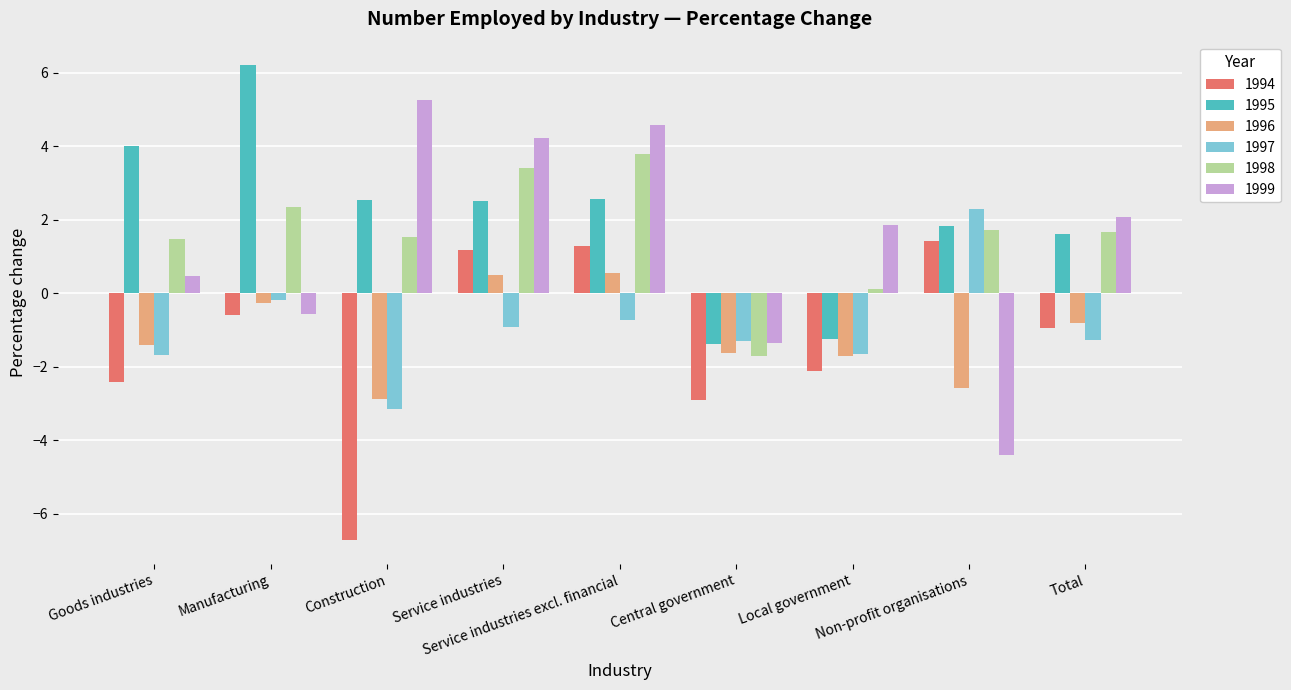

Count the number of categories in the chart.

9